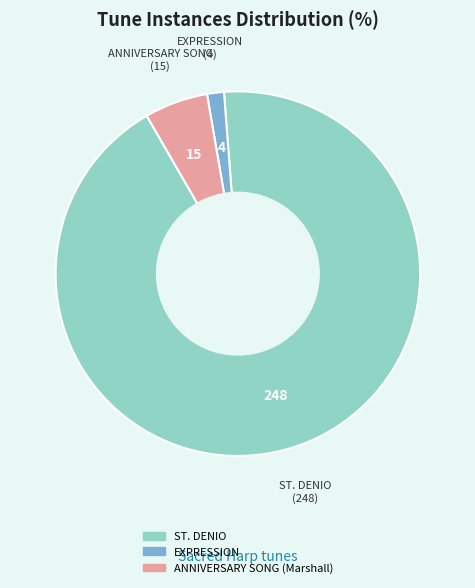

Rank the categories by value from highest to lowest.

ST. DENIO, ANNIVERSARY SONG (Marshall), EXPRESSION